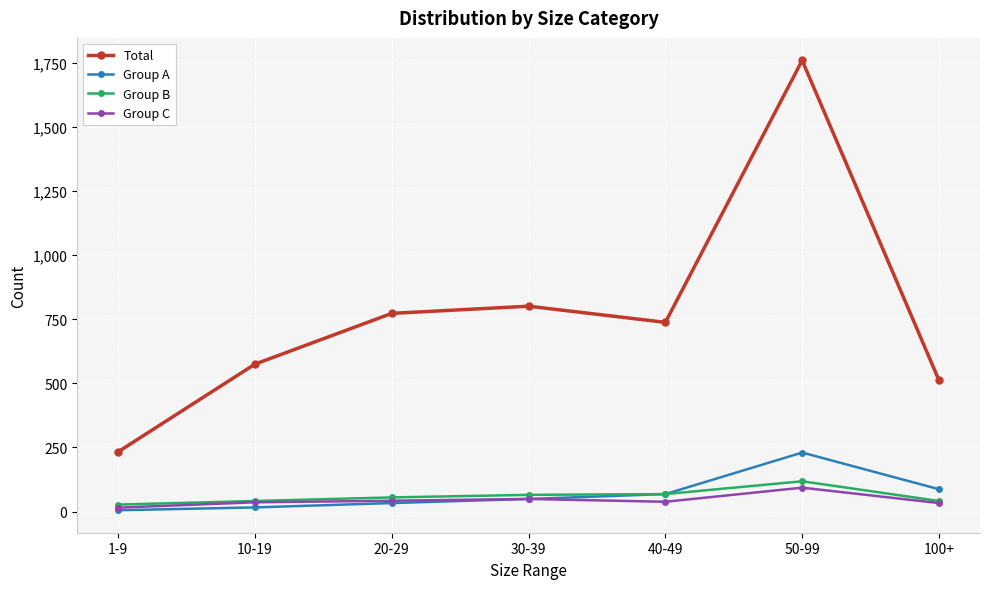

What is the difference between the maximum and second lowest values in the Group C series?

60